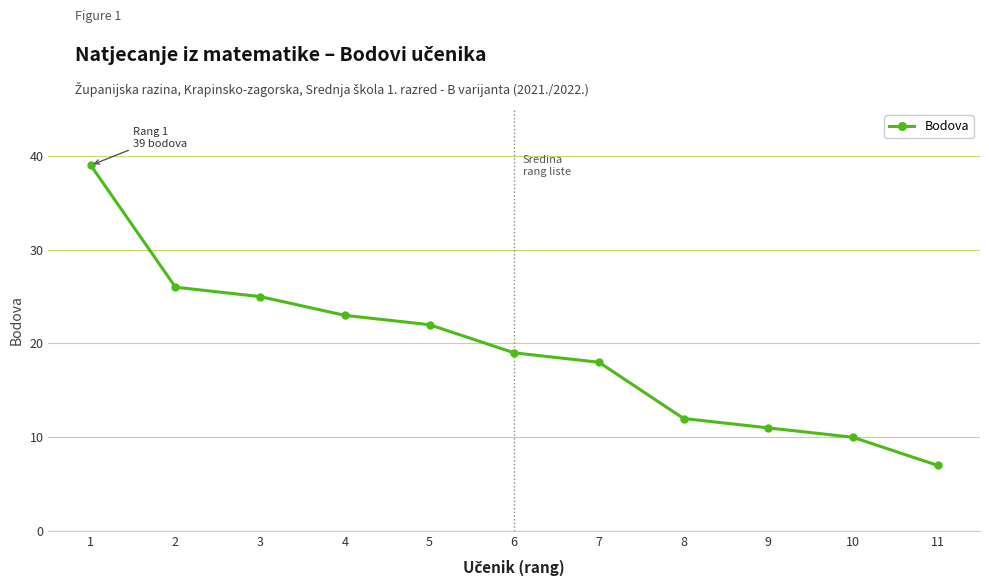

List the labels in order of value, largest first.

1, 2, 3, 4, 5, 6, 7, 8, 9, 10, 11